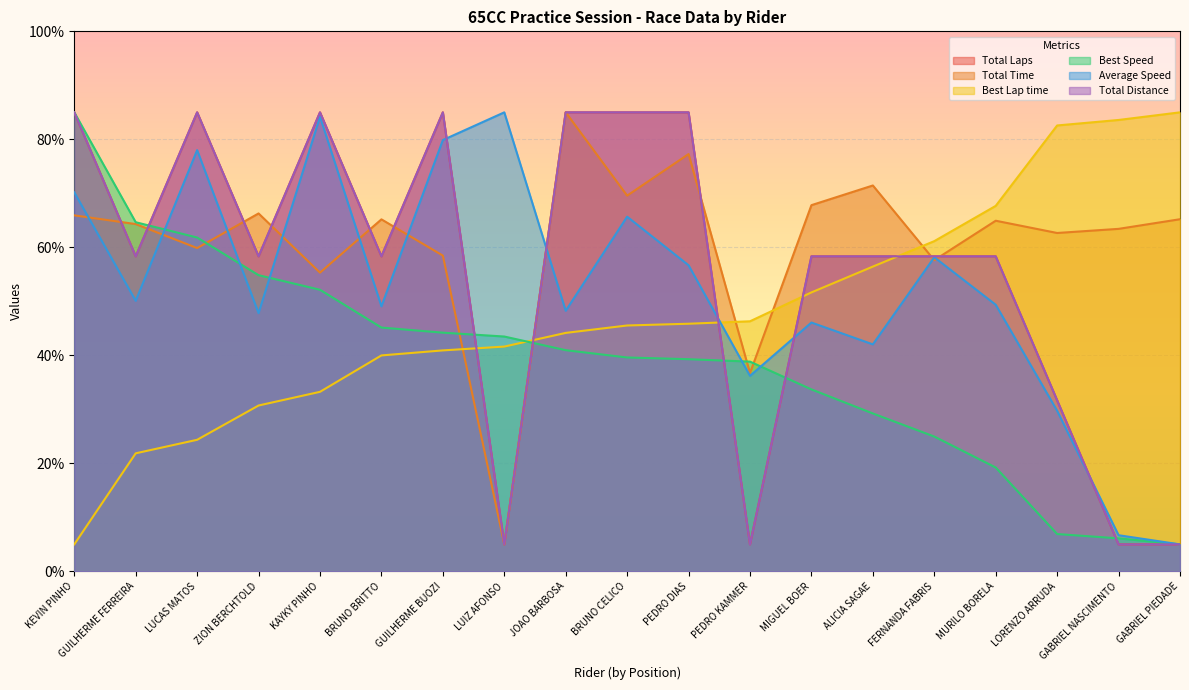

How many lines are shown in the chart?

6